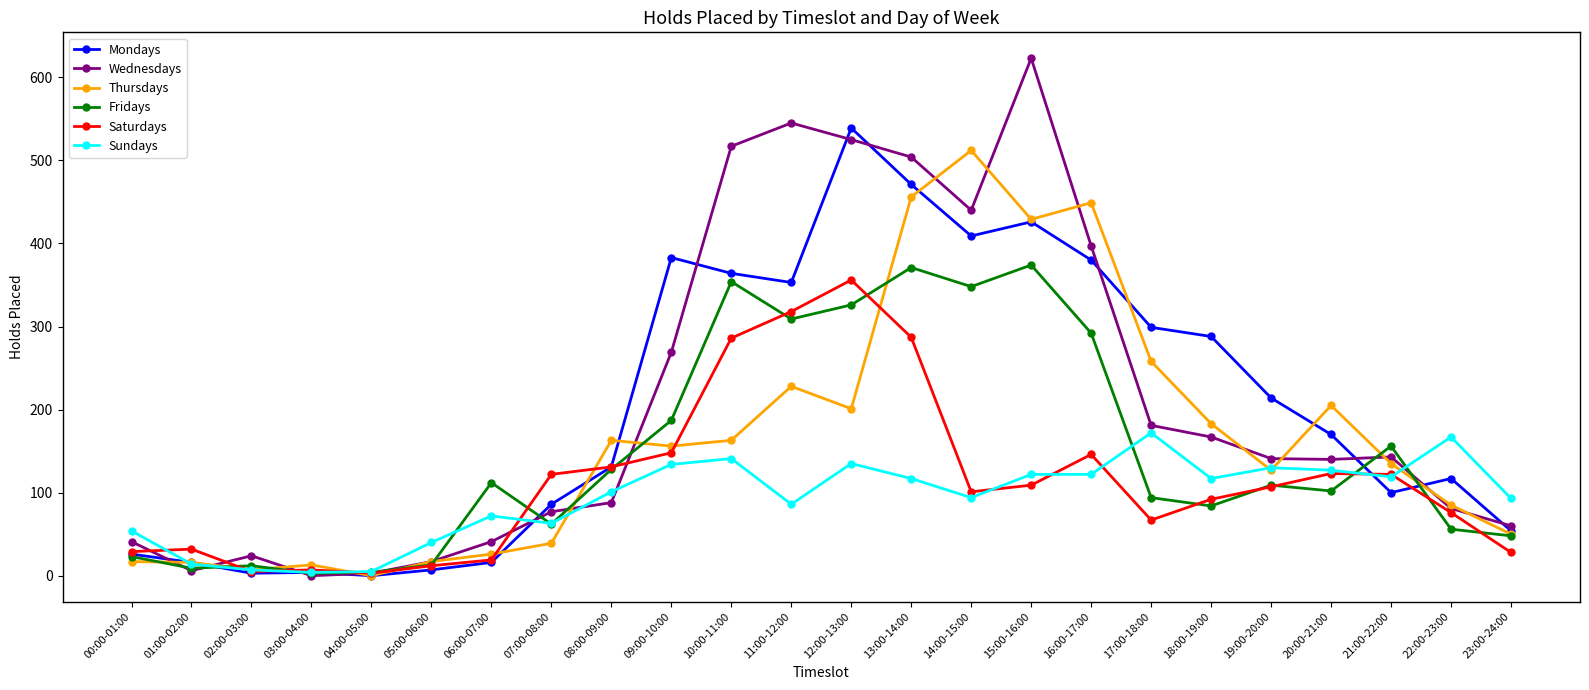

Is the value of Saturdays at 17:00-18:00 greater than the value of Thursdays at 01:00-02:00?

Yes